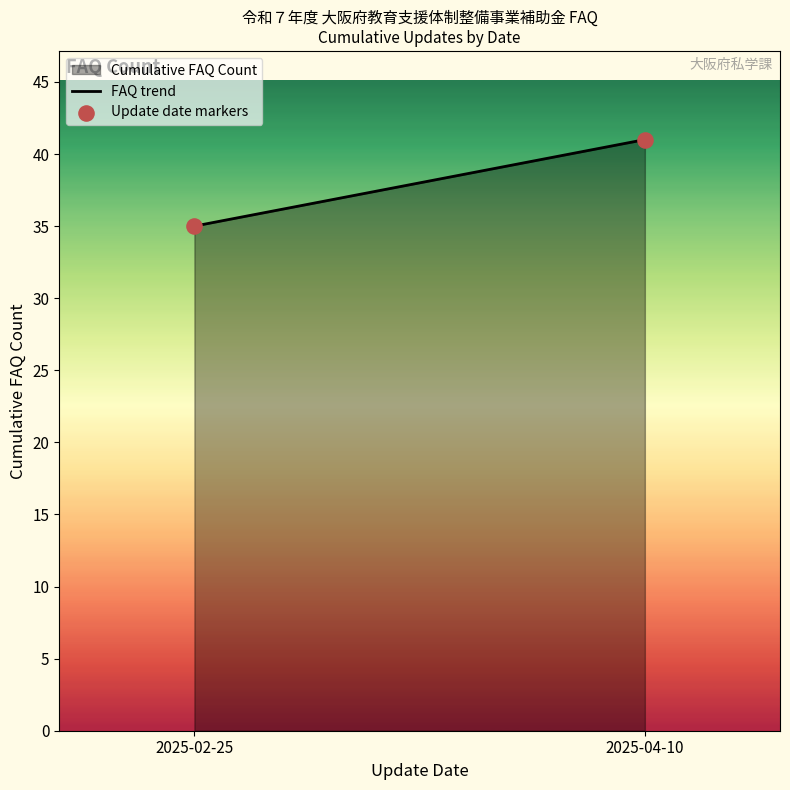

What is the average Y value?

38